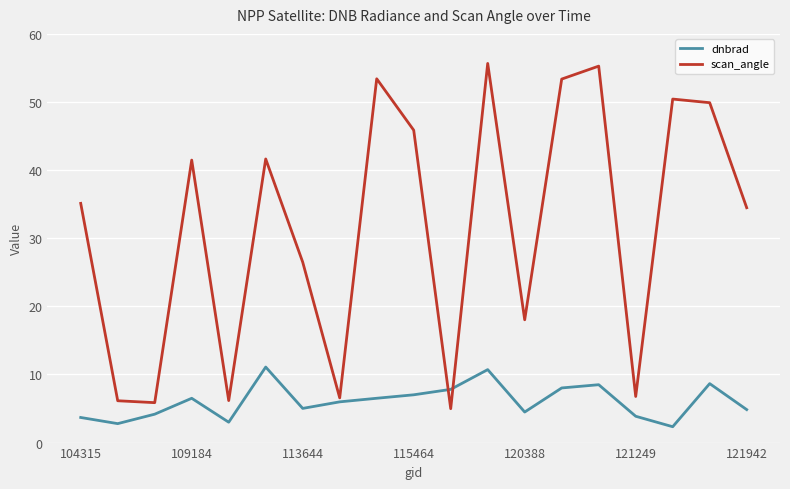

What is the sum of all scan_angle values?

597.6